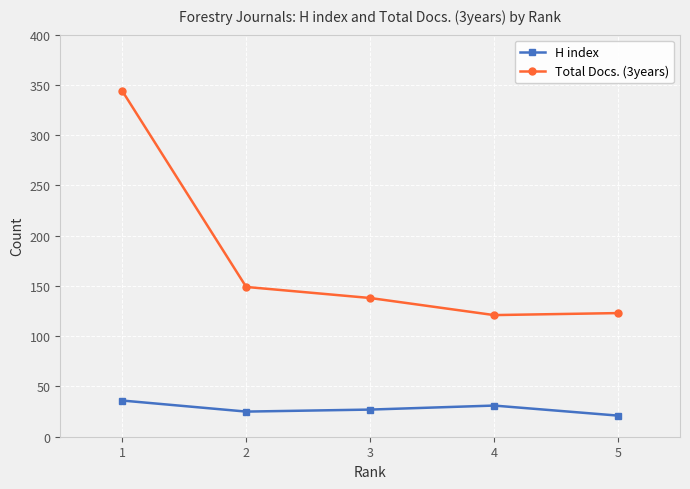

At how many categories does at least one series exceed 309?

1